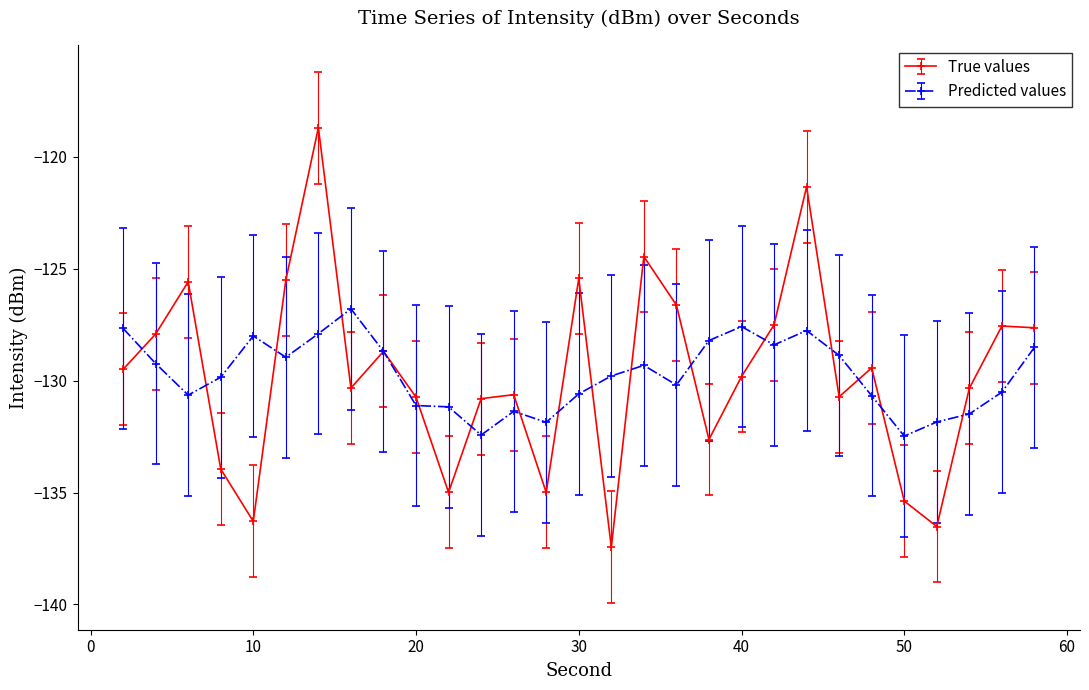

How many lines are shown in the chart?

2